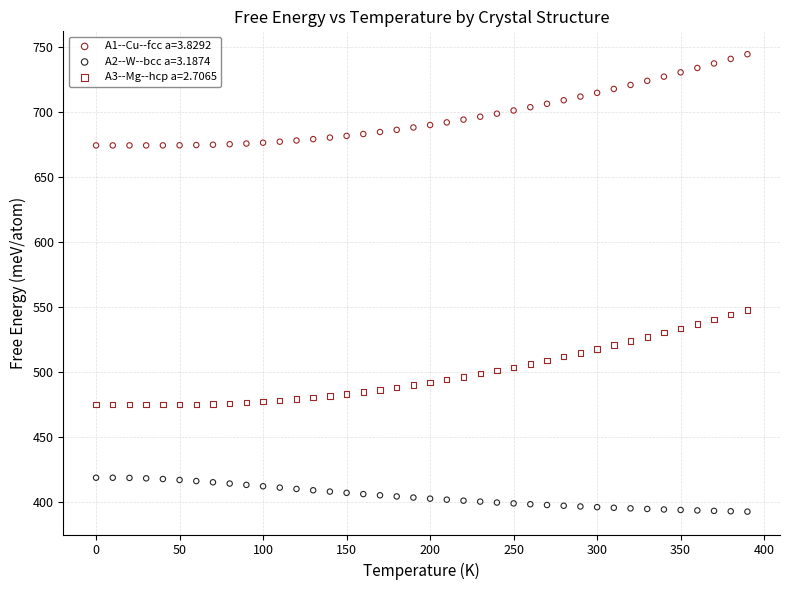

What are all the series names shown in the legend?

A1--Cu--fcc a=3.8292, A2--W--bcc a=3.1874, A3--Mg--hcp a=2.7065